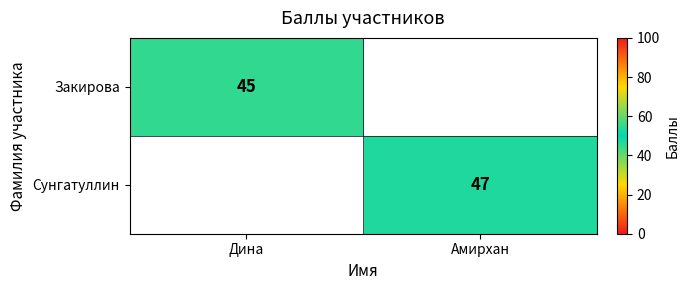

True or false: Закирова has a value of 45 at Дина.

True